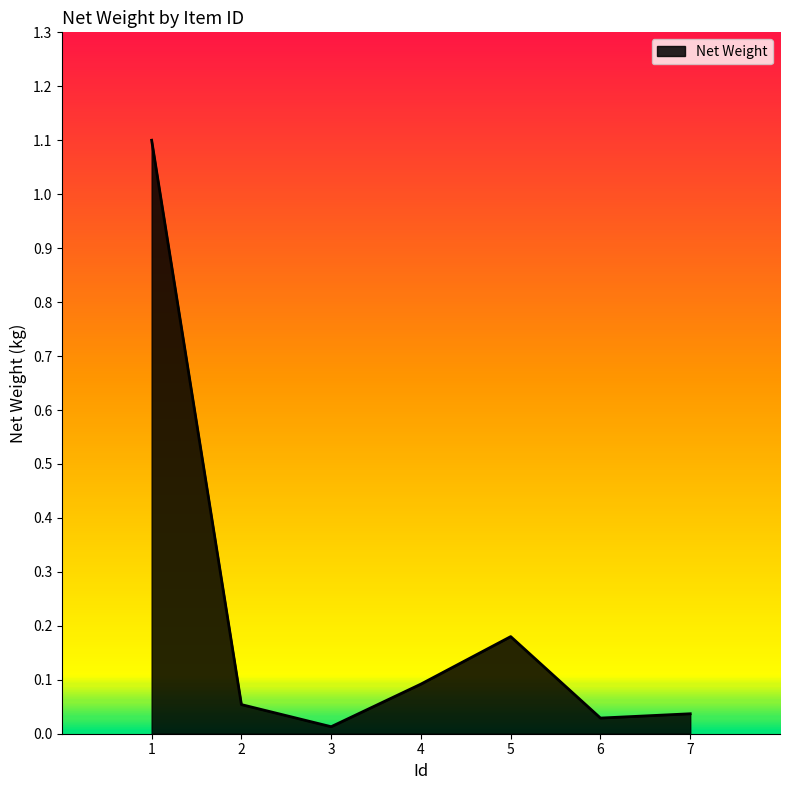

Which category has the highest value across all series?

1